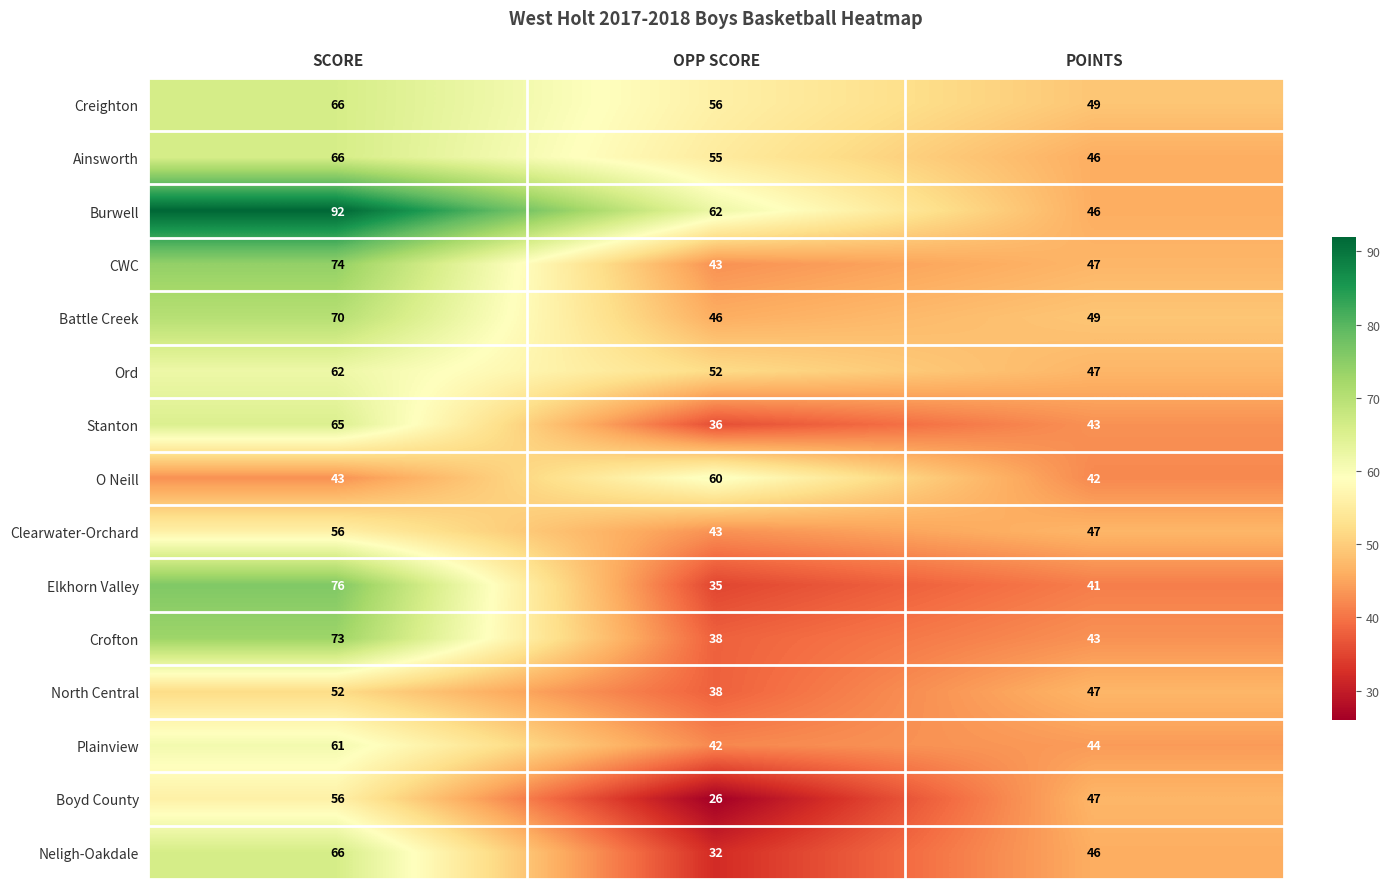

What is the approximate value of Boyd County at POINTS, to the nearest 5?

45